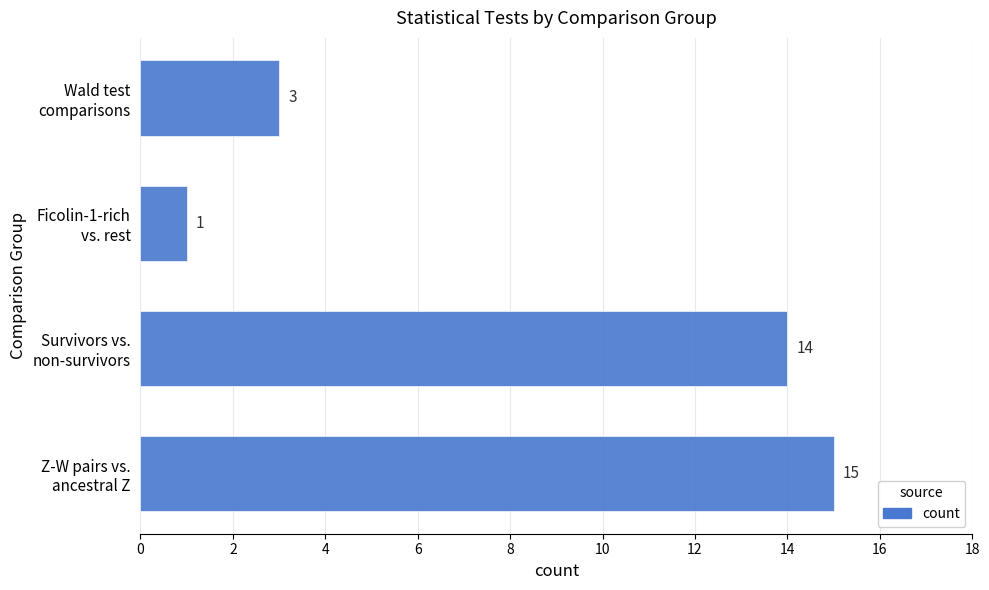

How many bars are there in total?

4